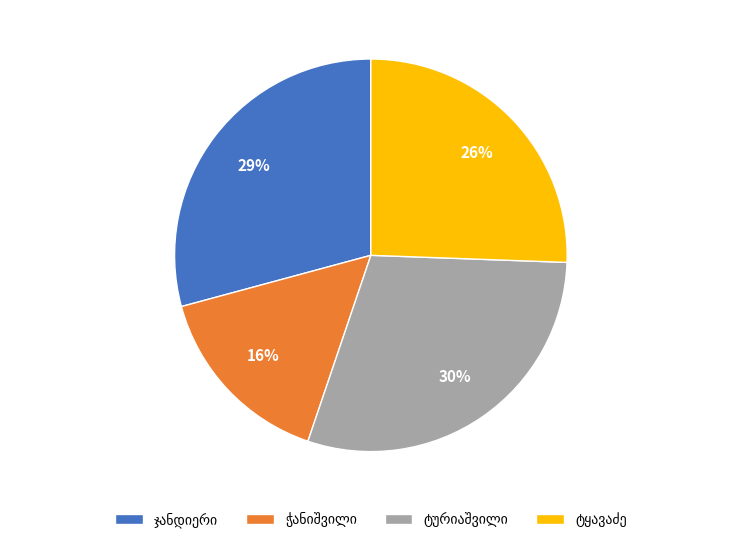

Is there a majority slice in this chart?

No